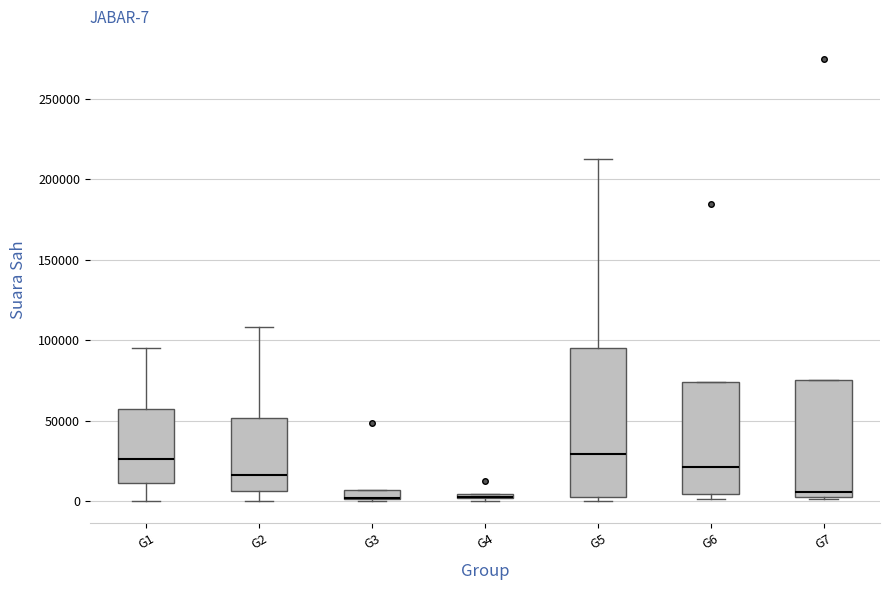

Comparing the boxes themselves (not the whiskers), which one is the tallest?

G5